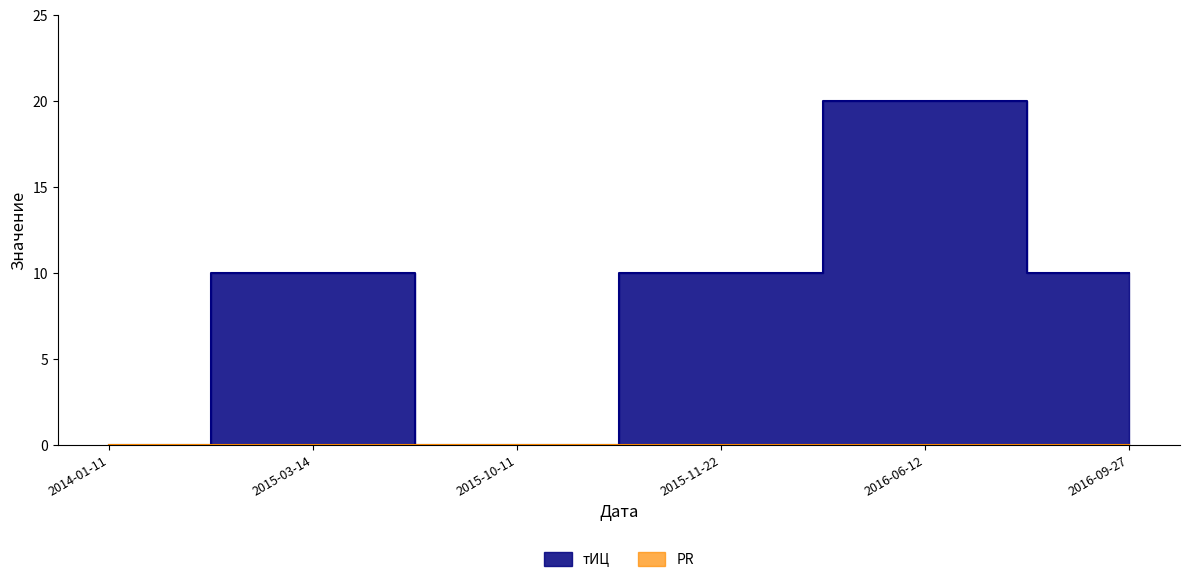

What is the change in value from 2014-01-11 to 2016-09-27?

+10